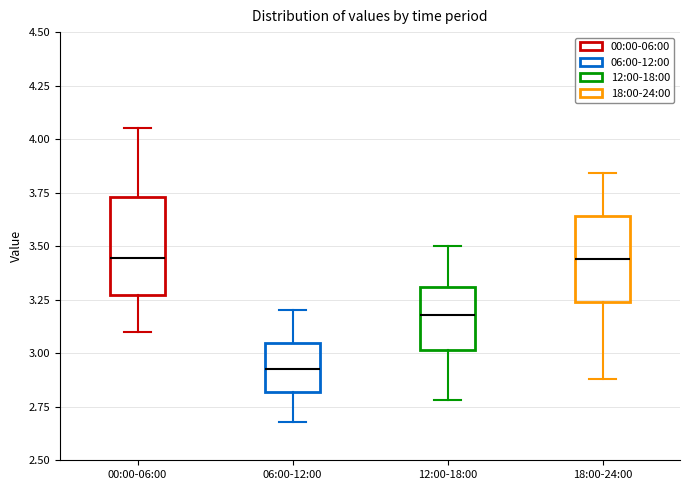

Where is the upper edge of the box for 18:00-24:00 on the y-axis? The values are not printed on the chart, so give them approximately, as read against the axis.

3.65